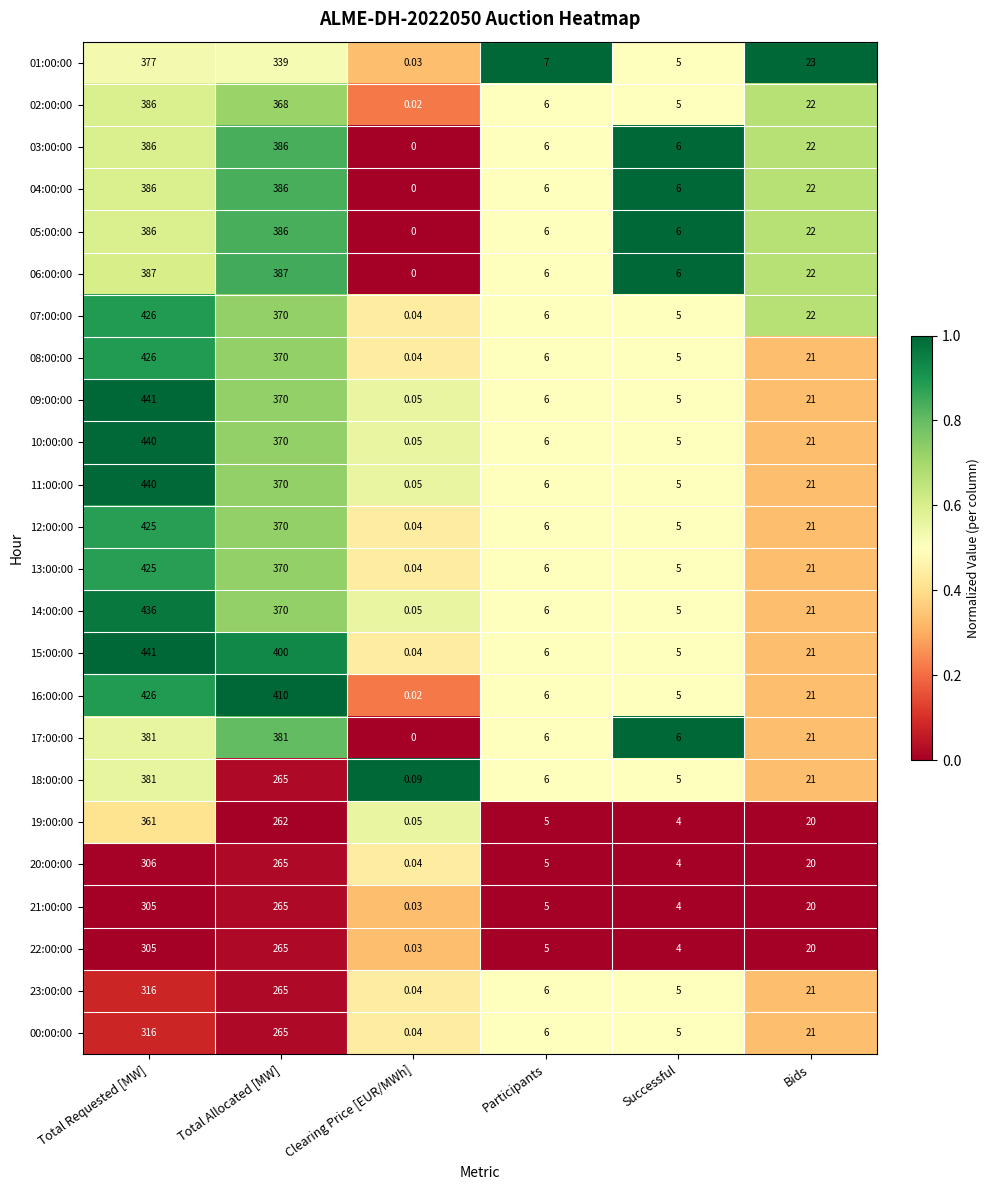

At which label does 22:00:00 reach its peak?

Total Requested [MW]